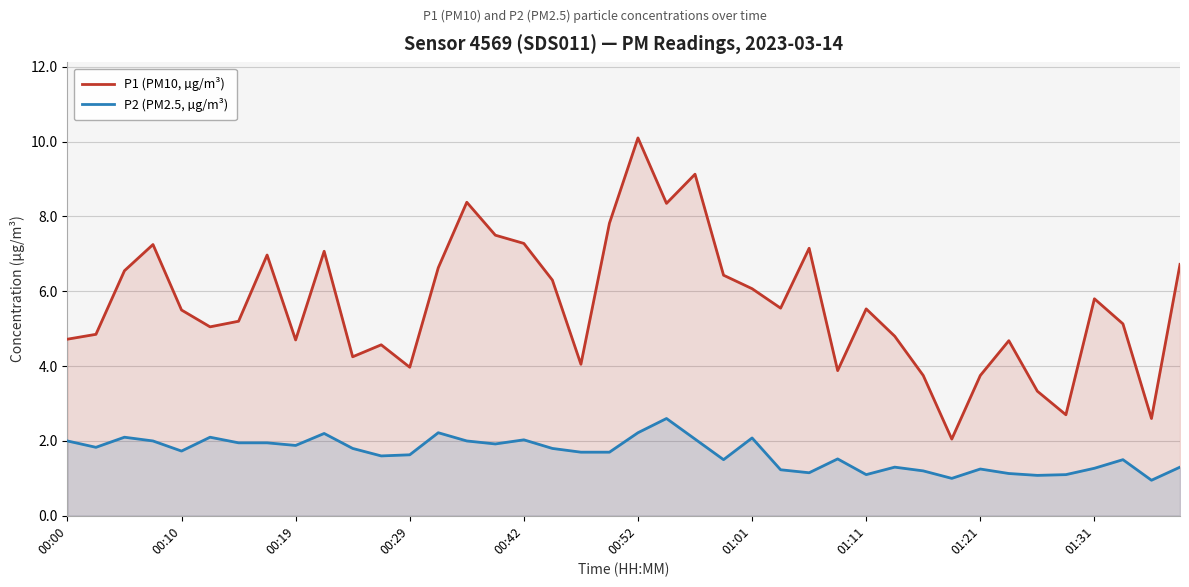

At 01:01, list the series in order from smallest to largest.

P2 (PM2.5, µg/m³), P1 (PM10, µg/m³)